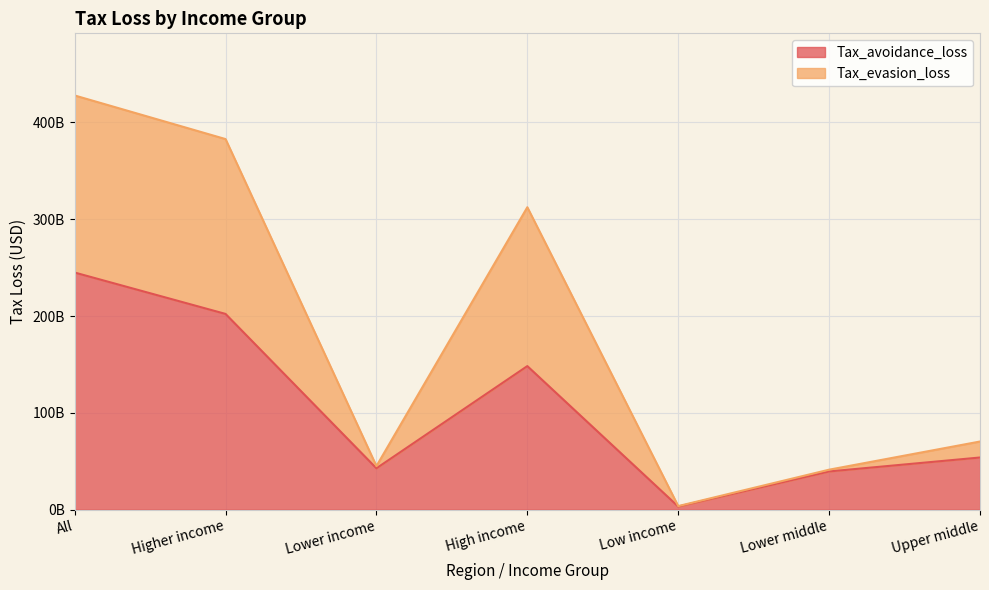

The Tax_evasion_loss series shows 1783317469.6 at Low income. True or false?

False